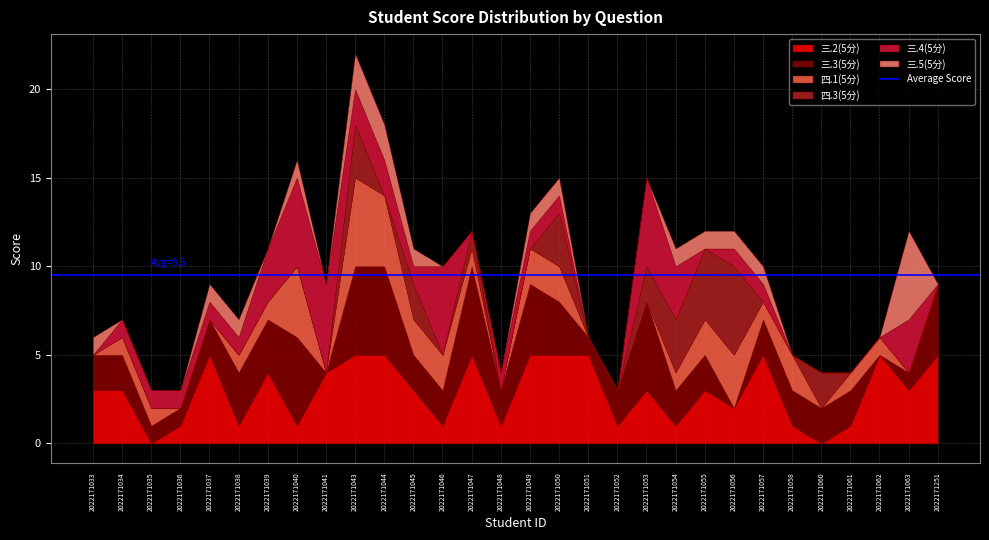

The value of 四.3(5分) at 2022171043 is 3. True or false?

True